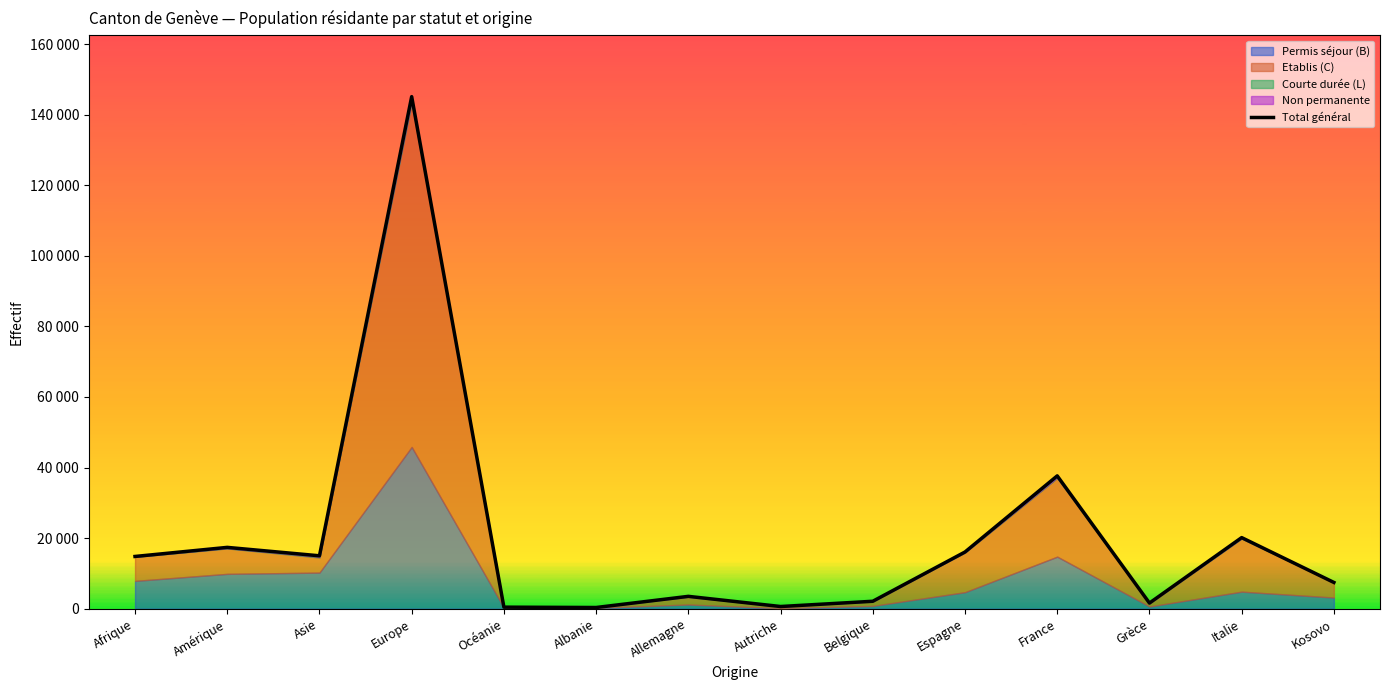

Reading left to right, list all the values displayed in this chart.

Afrique=14810	Amérique=17384	Asie=14995	Europe=145119	Océanie=441	Albanie=343	Allemagne=3503	Autriche=624	Belgique=2111	Espagne=16072	France=37646	Grèce=1602	Italie=20152	Kosovo=7446